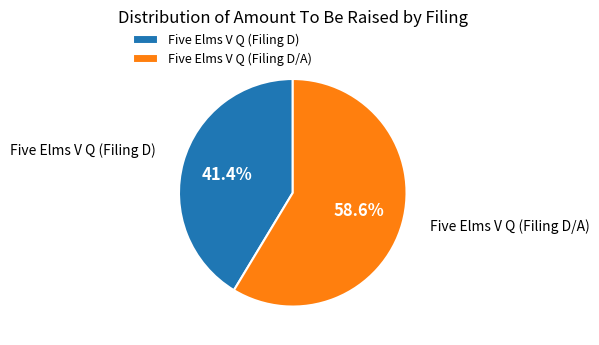

To the nearest percent, what percentage of the pie is Five Elms V Q (Filing D)?

41%